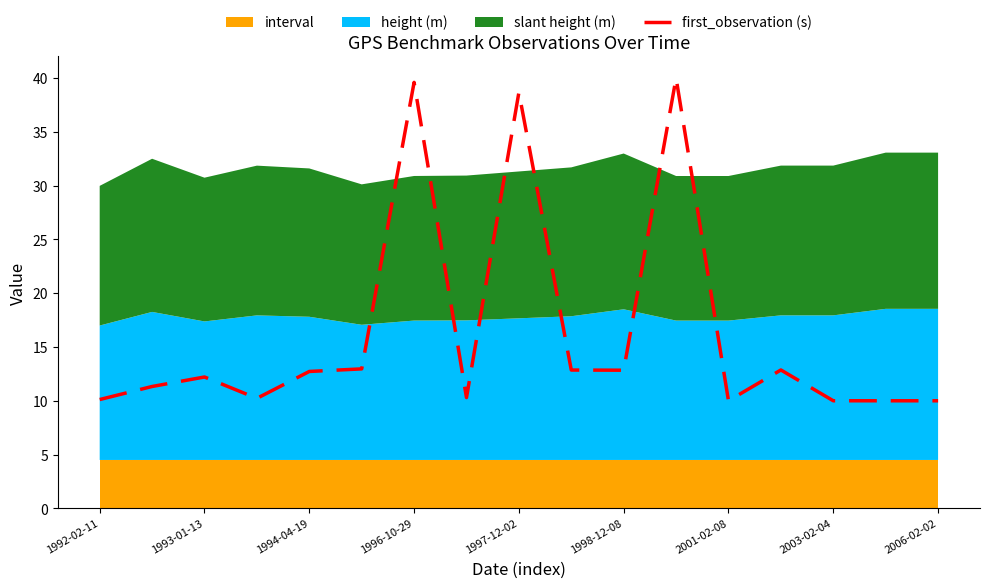

How many points are higher than both their immediate neighbors (excluding endpoints)?

5